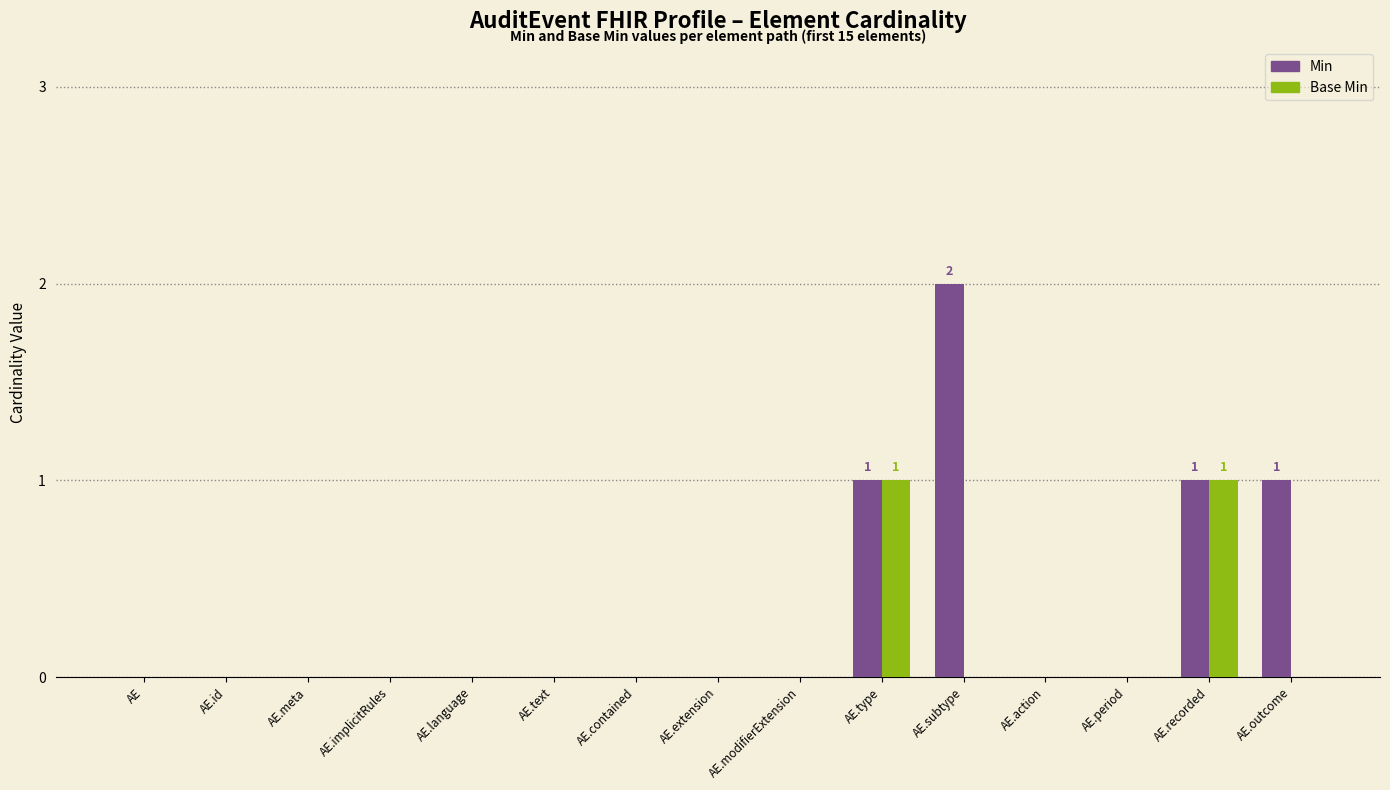

Reading left to right, list all the values displayed in this chart.

Min: 0	0	0	0	0	0	0	0	0	1	2	0	0	1	1
Base Min: 0	0	0	0	0	0	0	0	0	1	0	0	0	1	0